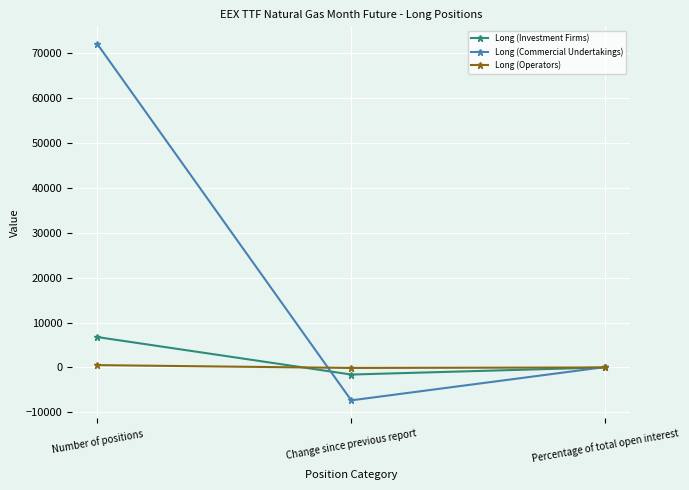

List the series in order of their peak value, lowest first.

Long (Operators), Long (Investment Firms), Long (Commercial Undertakings)